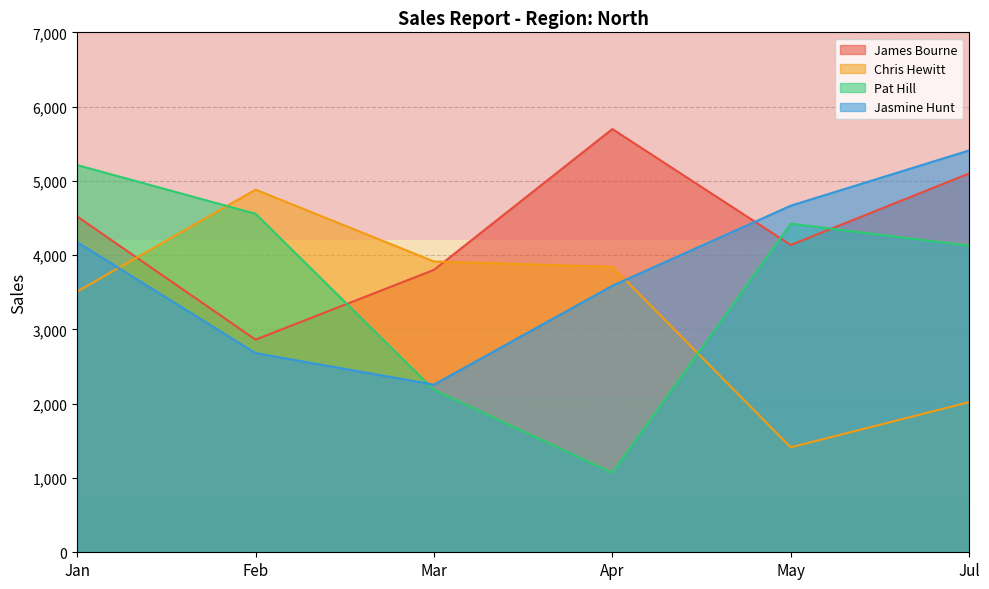

True or false: Jasmine Hunt has more than 2 points higher than both neighbors.

False